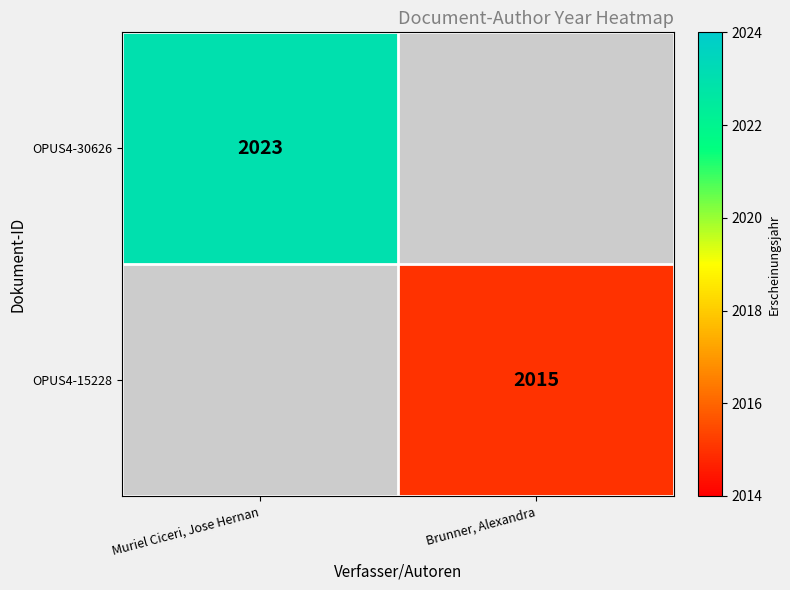

How many data points in OPUS4-30626 are less than 2023?

1